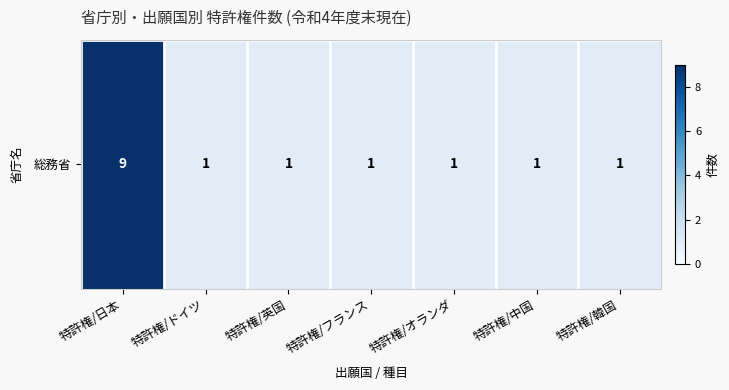

Reading left to right, list all the values displayed in this chart.

9	1	1	1	1	1	1